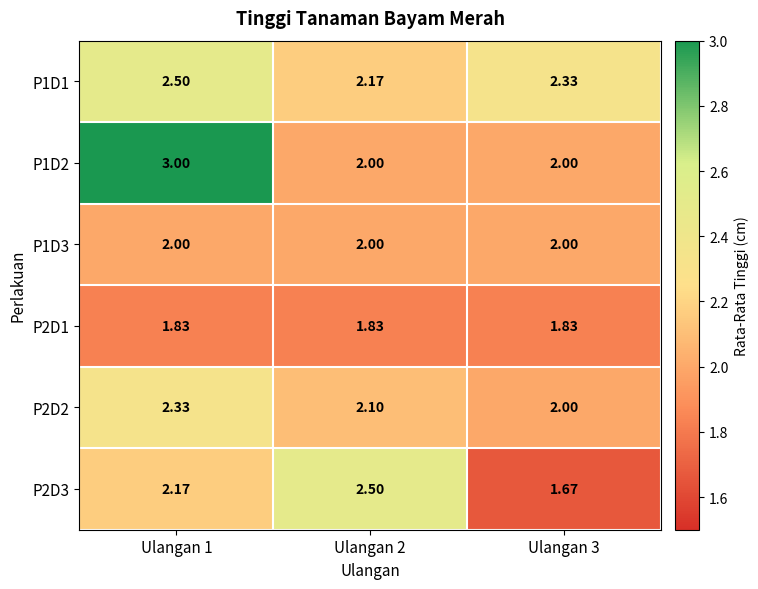

Is the value of P1D2 at Ulangan 1 greater than the value of P1D3 at Ulangan 3?

Yes